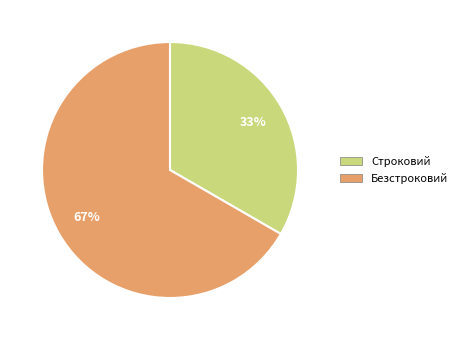

The Строковий slice represents 22% of the pie. True or false?

False